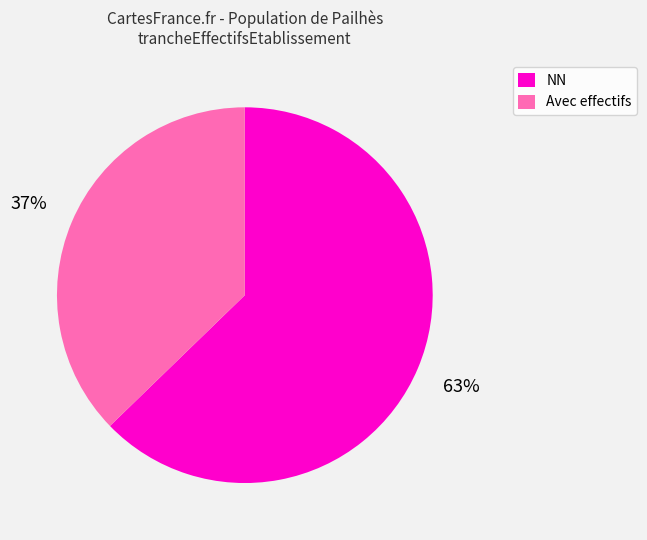

To the nearest percent, what percentage of the pie is NN?

63%